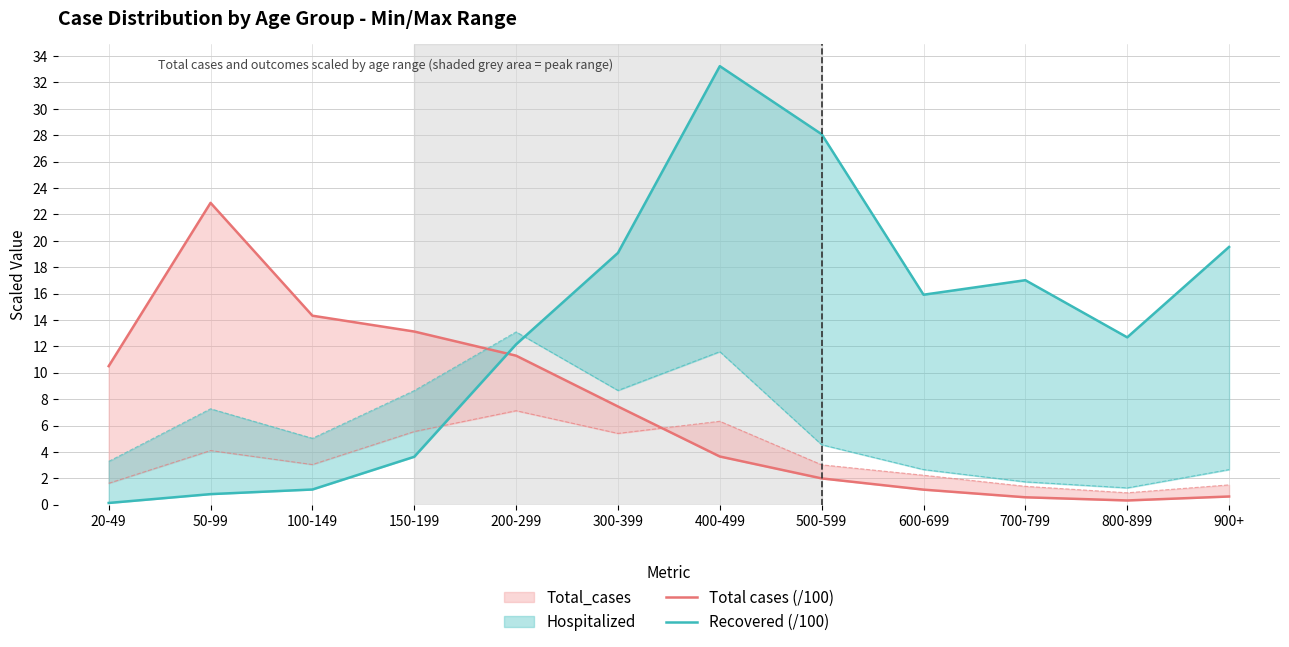

Which series has the largest total across all categories?

Recovered (/100)